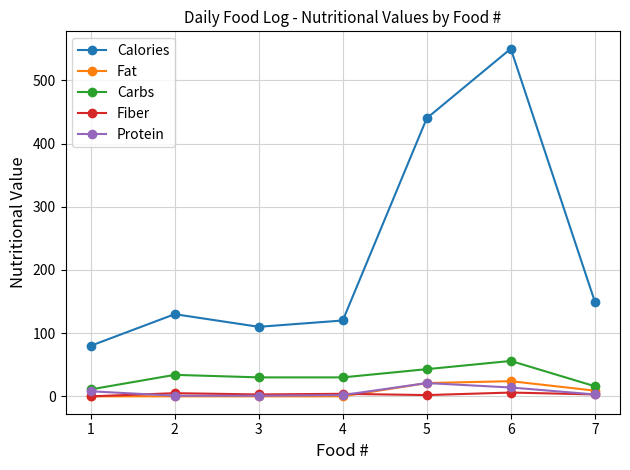

Which series has the largest range (max minus min)?

Calories